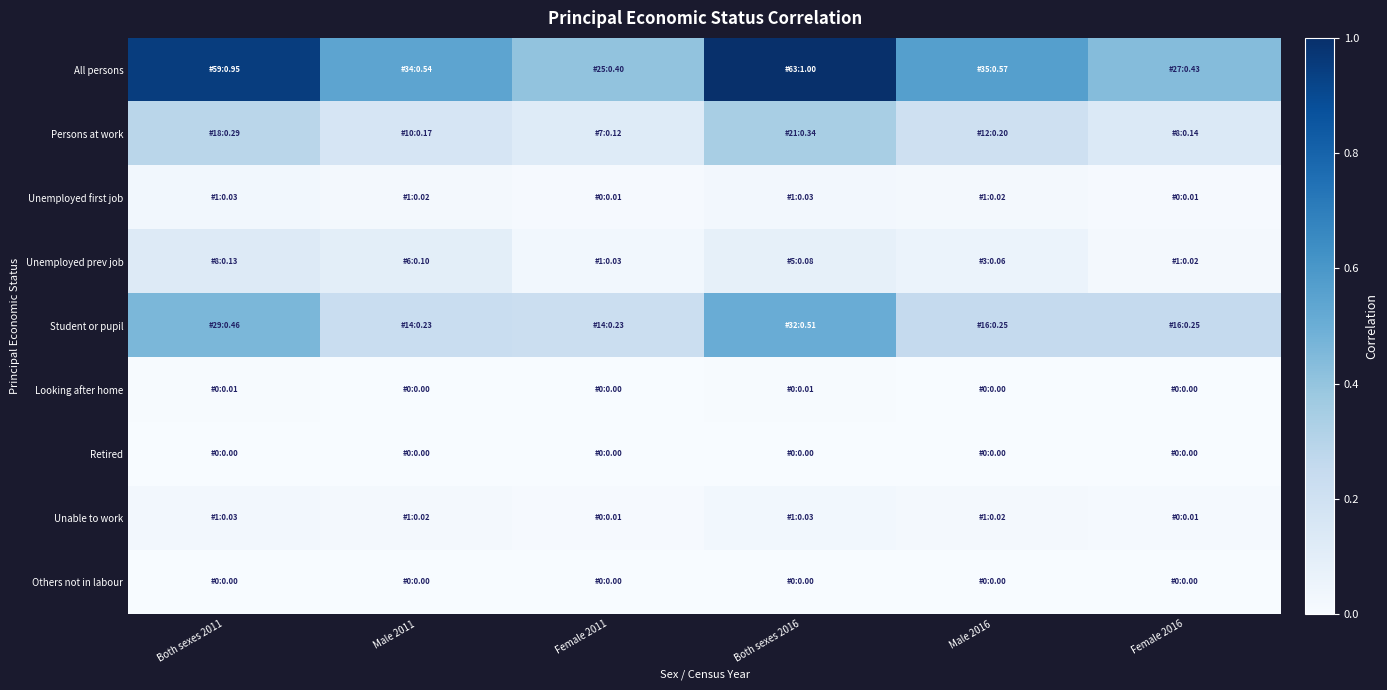

Reading right to left, extract all data points from this chart.

All persons: Female 2016=0.4	Male 2016=0.6	Both sexes 2016=1.0	Female 2011=0.4	Male 2011=0.5	Both sexes 2011=0.9
Persons at work: Female 2016=0.1	Male 2016=0.2	Both sexes 2016=0.3	Female 2011=0.1	Male 2011=0.2	Both sexes 2011=0.3
Unemployed first job: Female 2016=0.0	Male 2016=0.0	Both sexes 2016=0.0	Female 2011=0.0	Male 2011=0.0	Both sexes 2011=0.0
Unemployed prev job: Female 2016=0.0	Male 2016=0.1	Both sexes 2016=0.1	Female 2011=0.0	Male 2011=0.1	Both sexes 2011=0.1
Student or pupil: Female 2016=0.3	Male 2016=0.3	Both sexes 2016=0.5	Female 2011=0.2	Male 2011=0.2	Both sexes 2011=0.5
Looking after home: Female 2016=0.0	Male 2016=0.0	Both sexes 2016=0.0	Female 2011=0.0	Male 2011=0.0	Both sexes 2011=0.0
Retired: Female 2016=0.0	Male 2016=0.0	Both sexes 2016=0.0	Female 2011=0.0	Male 2011=0.0	Both sexes 2011=0.0
Unable to work: Female 2016=0.0	Male 2016=0.0	Both sexes 2016=0.0	Female 2011=0.0	Male 2011=0.0	Both sexes 2011=0.0
Others not in labour: Female 2016=0.0	Male 2016=0.0	Both sexes 2016=0.0	Female 2011=0.0	Male 2011=0.0	Both sexes 2011=0.0